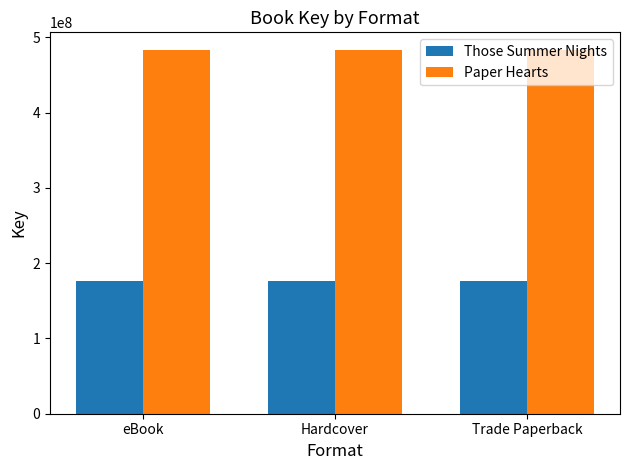

What is the difference between the highest and lowest values at Trade Paperback?

305603663